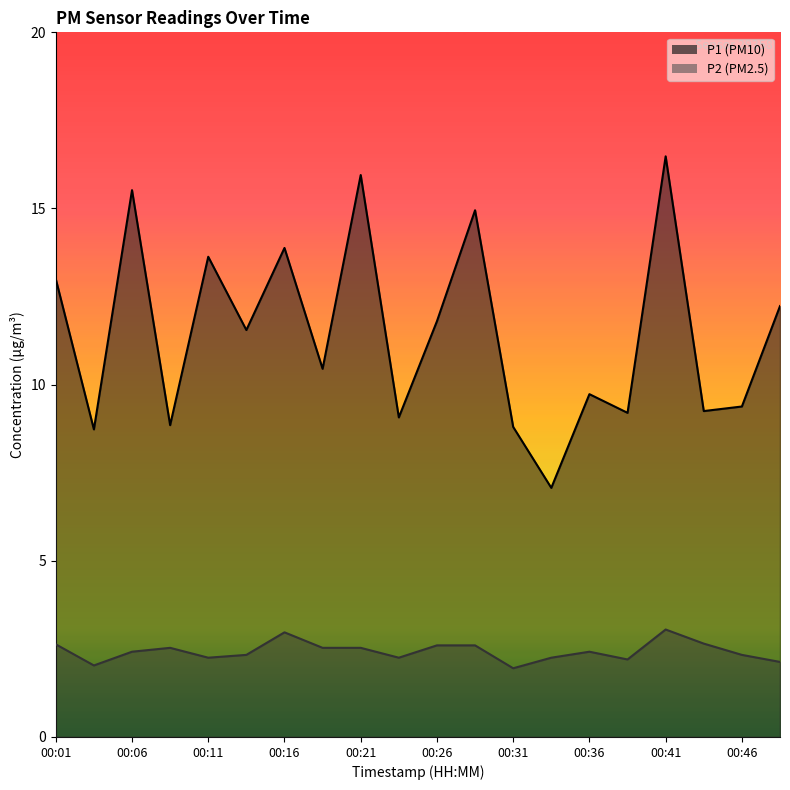

The P2 series shows 1.5 at 00:41. True or false?

False